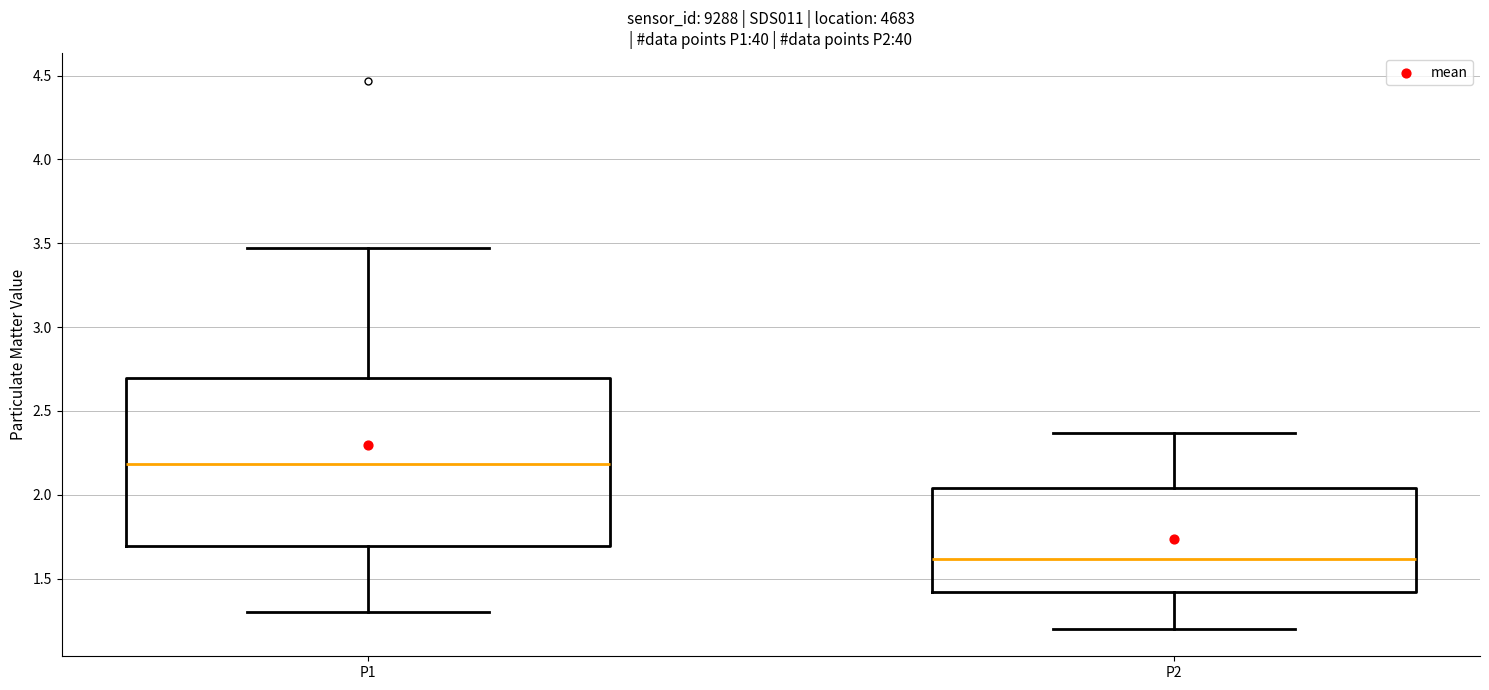

Which box is the tallest, from its lower edge to its upper edge?

P1